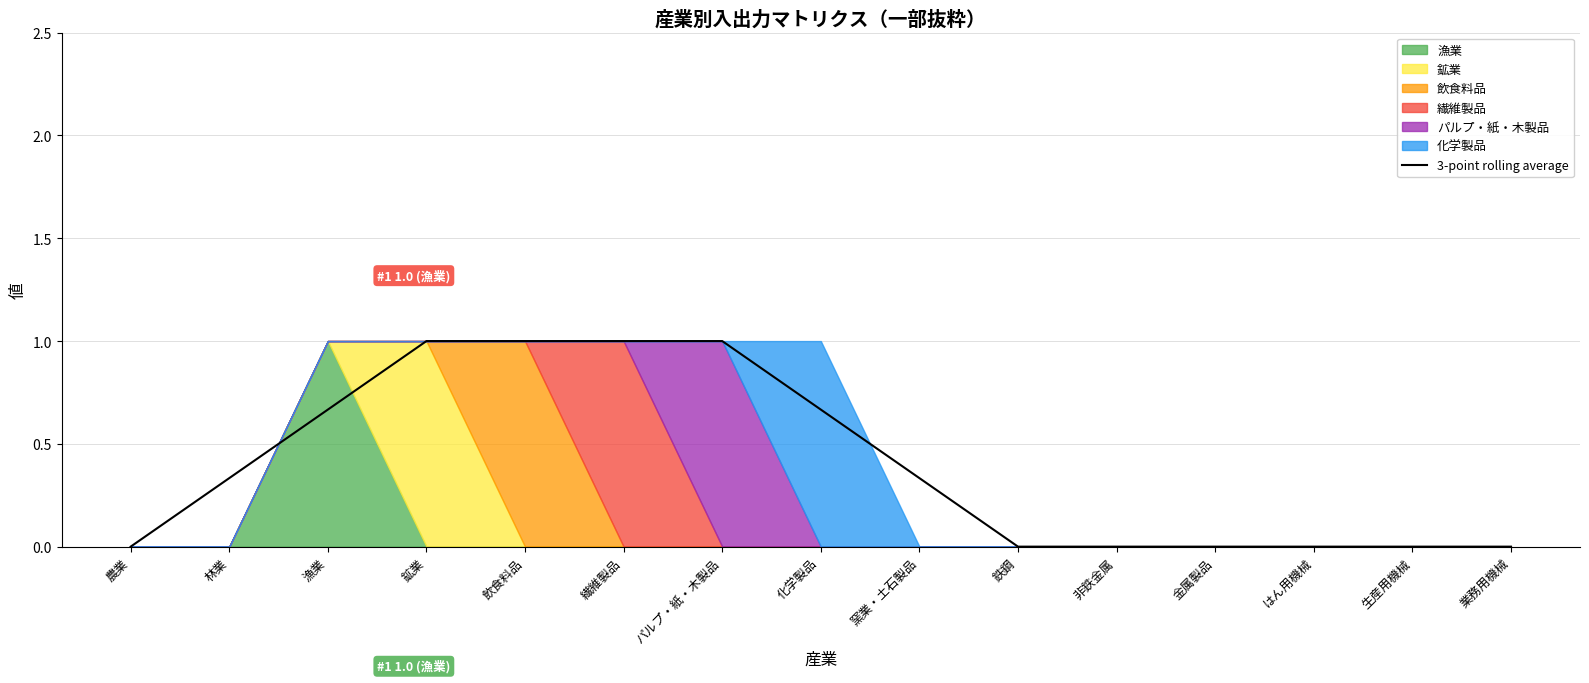

How many lines are shown in the chart?

1